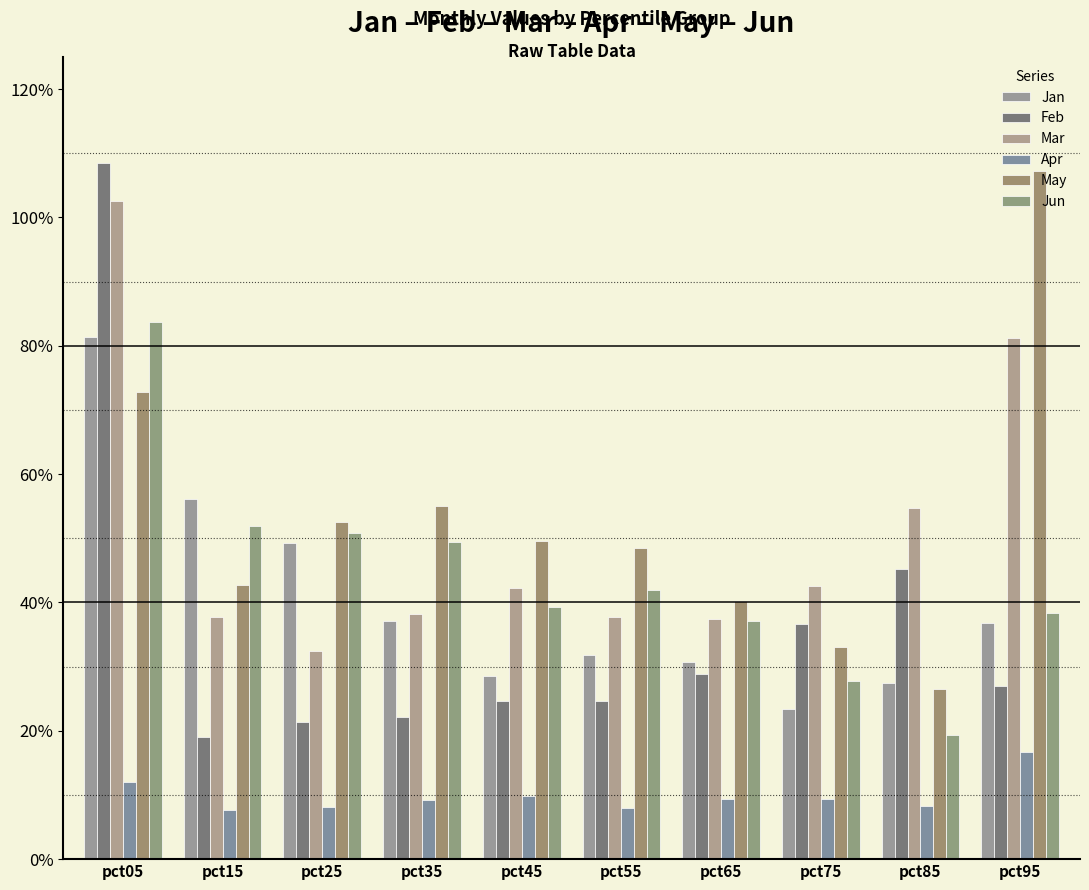

Reading right to left, extract all data points from this chart.

Jan: pct95=0.4	pct85=0.3	pct75=0.2	pct65=0.3	pct55=0.3	pct45=0.3	pct35=0.4	pct25=0.5	pct15=0.6	pct05=0.8
Feb: pct95=0.3	pct85=0.5	pct75=0.4	pct65=0.3	pct55=0.2	pct45=0.2	pct35=0.2	pct25=0.2	pct15=0.2	pct05=1.1
Mar: pct95=0.8	pct85=0.5	pct75=0.4	pct65=0.4	pct55=0.4	pct45=0.4	pct35=0.4	pct25=0.3	pct15=0.4	pct05=1.0
Apr: pct95=0.2	pct85=0.1	pct75=0.1	pct65=0.1	pct55=0.1	pct45=0.1	pct35=0.1	pct25=0.1	pct15=0.1	pct05=0.1
May: pct95=1.1	pct85=0.3	pct75=0.3	pct65=0.4	pct55=0.5	pct45=0.5	pct35=0.6	pct25=0.5	pct15=0.4	pct05=0.7
Jun: pct95=0.4	pct85=0.2	pct75=0.3	pct65=0.4	pct55=0.4	pct45=0.4	pct35=0.5	pct25=0.5	pct15=0.5	pct05=0.8